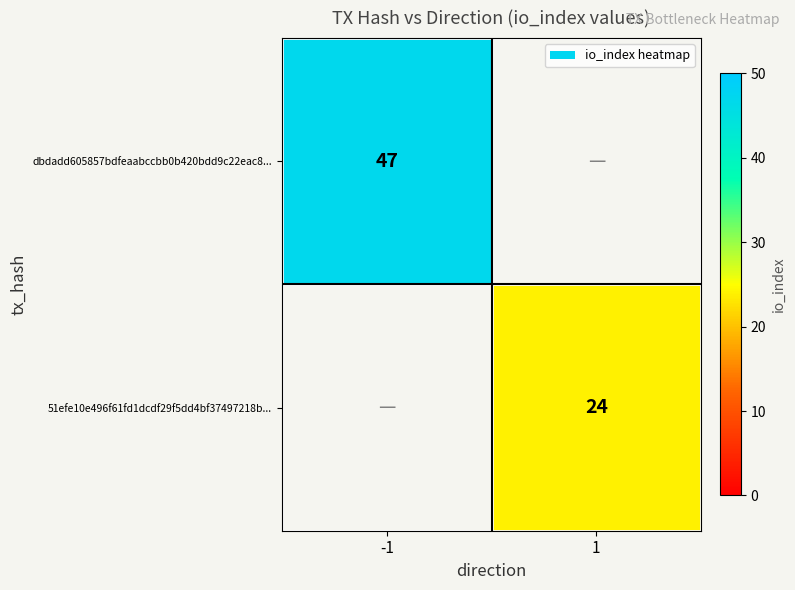

True or false: 51efe10e496f61fd1dcdf29f5dd4bf37497218b... has a value of 24 at 1.

True